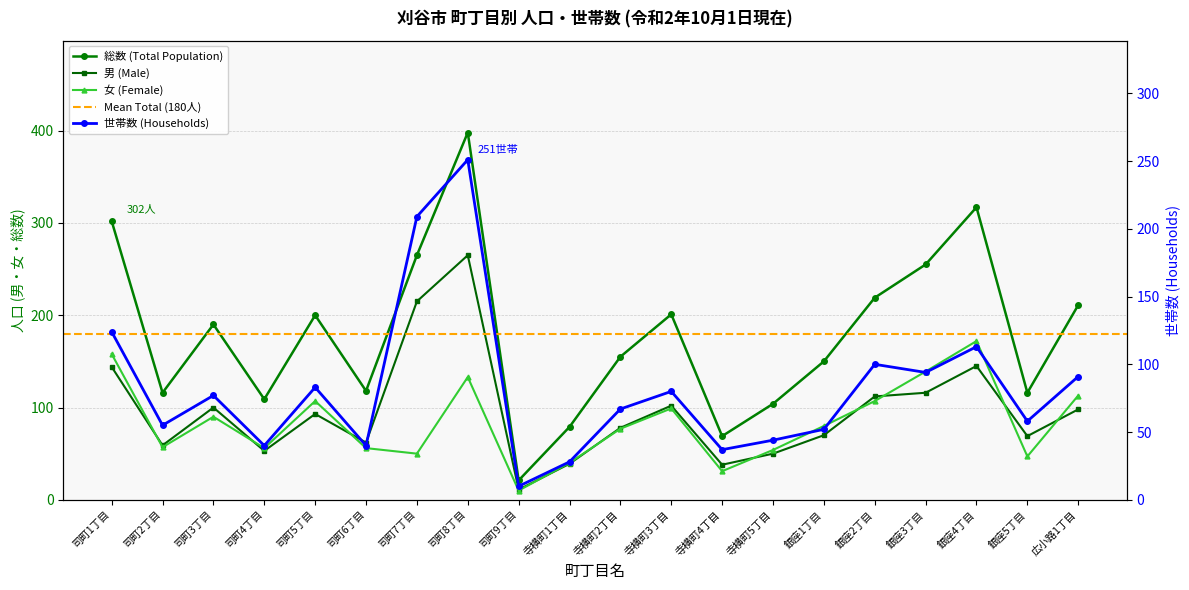

Reading left to right, extract all data points from this chart.

世帯数: 124	55	77	40	83	40	209	251	10	28	67	80	37	44	52	100	94	113	58	91
総数: 302	116	190	109	200	118	265	398	21	79	155	201	69	104	150	219	255	317	116	211
男: 144	59	100	53	93	62	215	265	11	39	78	102	38	50	70	112	116	145	69	98
女: 158	57	90	56	107	56	50	133	10	40	77	99	31	54	80	107	139	172	47	113